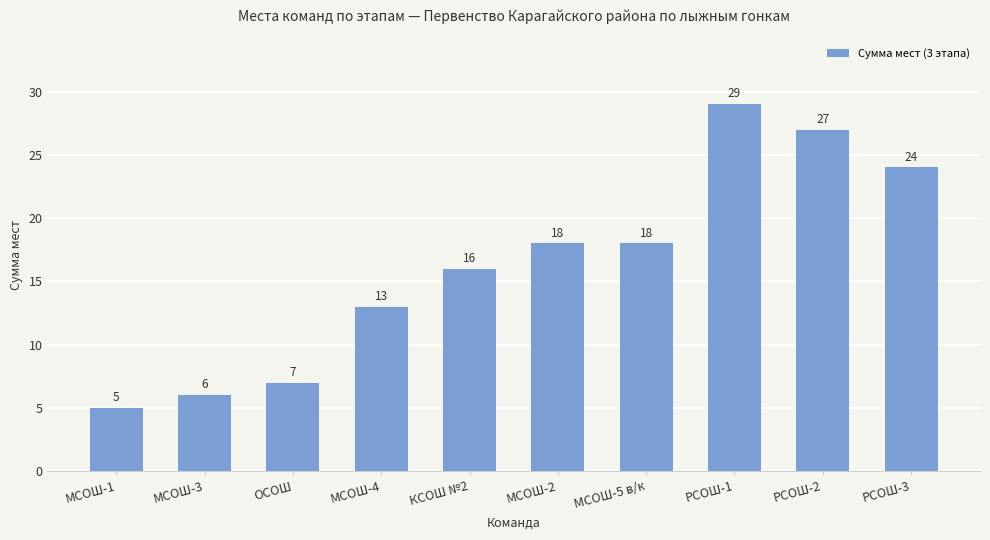

Which label corresponds to the largest value in the chart?

РСОШ-1